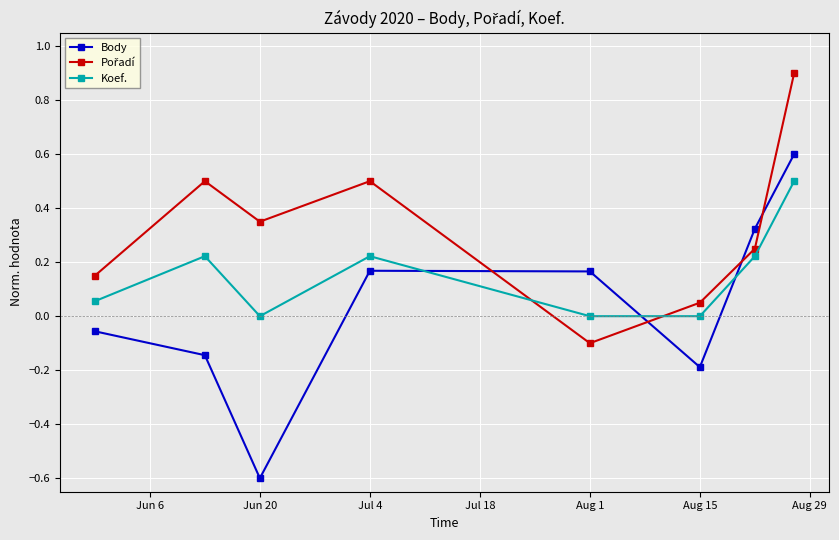

What is the sum of all Koef. values?

1.2